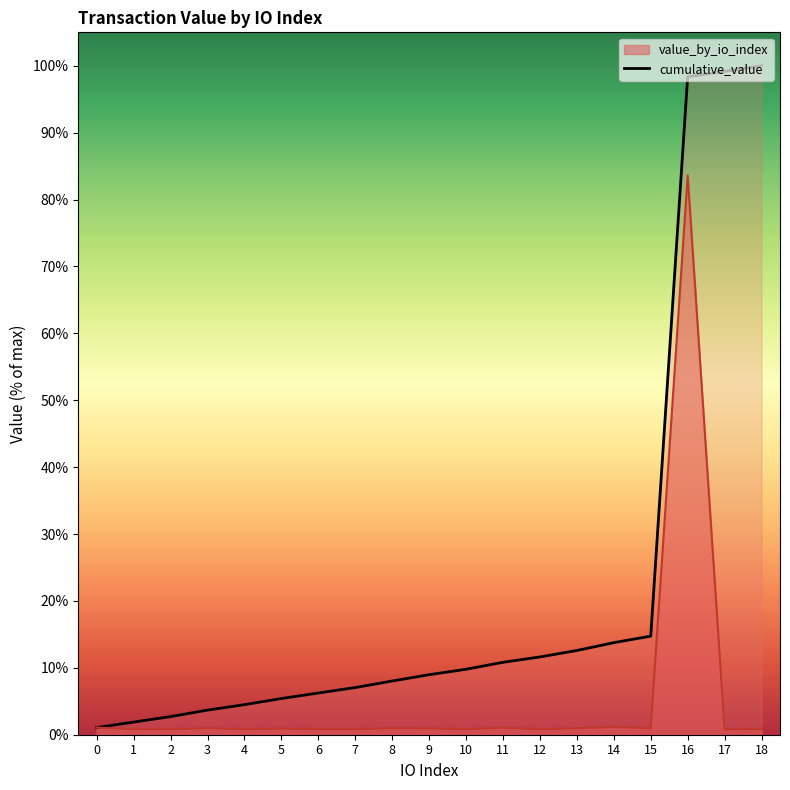

How many interior local valleys does the value_by_io_index series have?

7